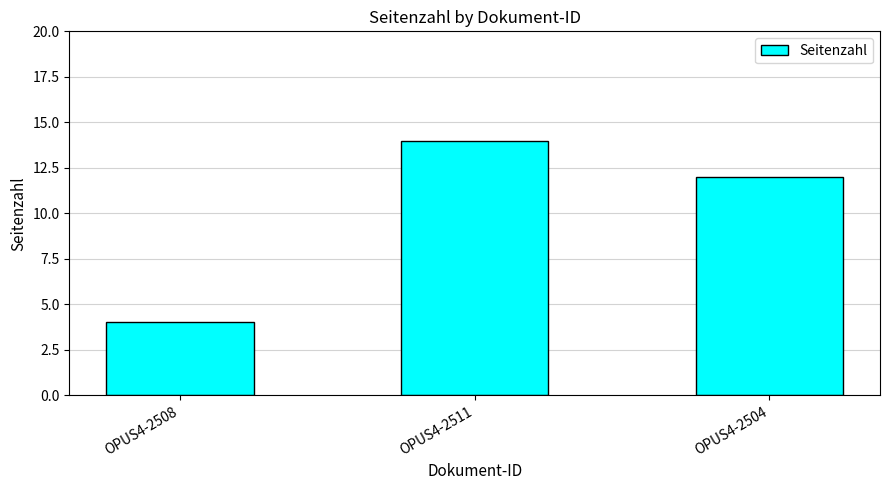

How many bars are there in total?

3